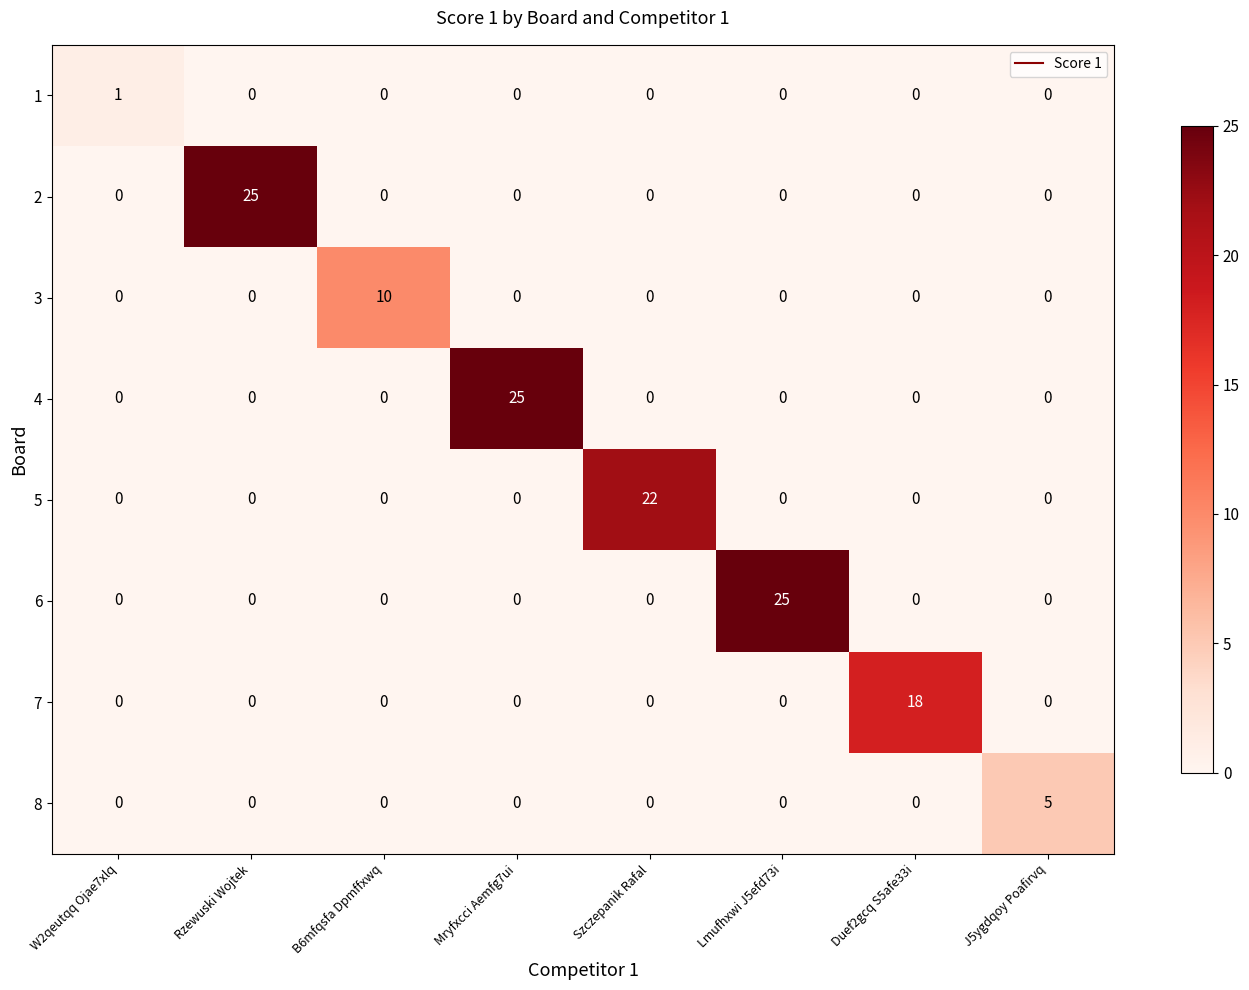

Is the value of 6 at Mryfxcci Aemfg7ui greater than the value of 4 at Mryfxcci Aemfg7ui?

No